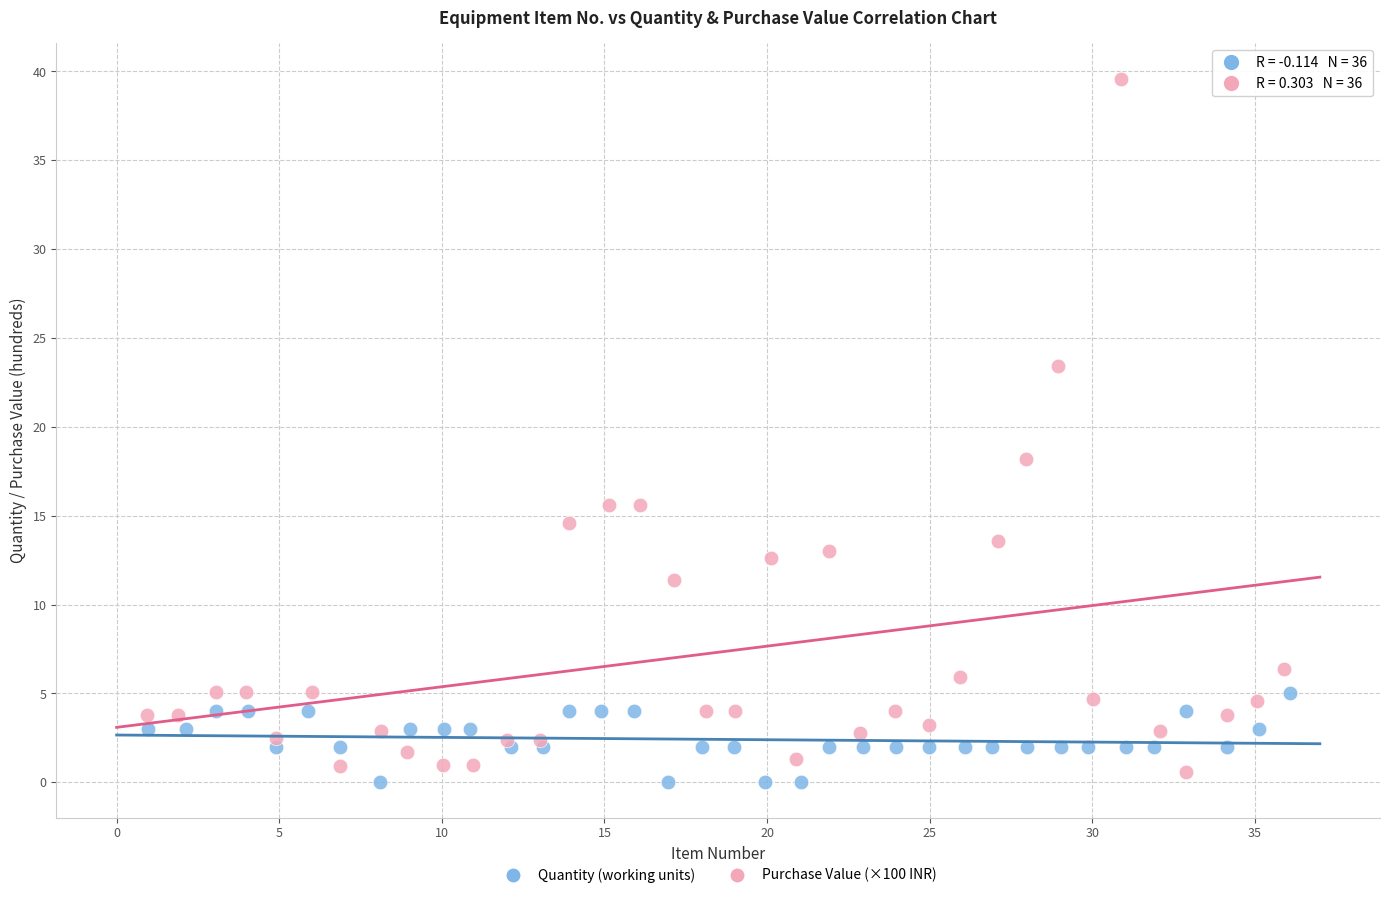

Which series has the largest Y range (max minus min)?

Purchase Value (×100 INR)